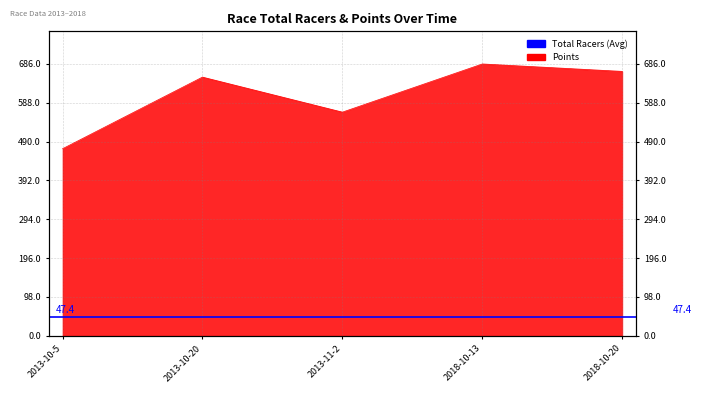

What is the change in value from 2013-11-2 to 2018-10-20?

+102.8